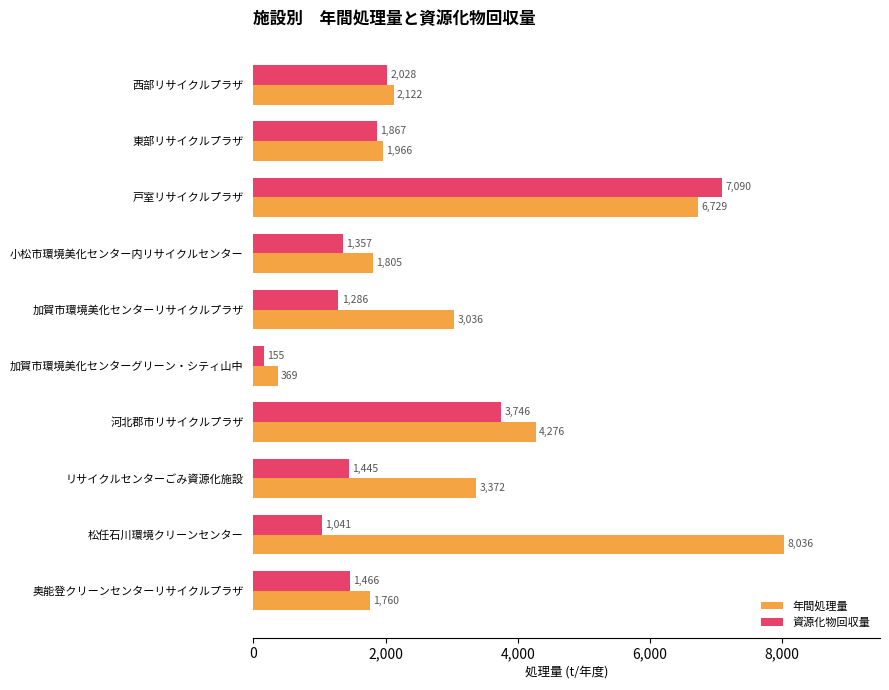

Which category has the lowest value across all series?

加賀市環境美化センターグリーン・シティ山中